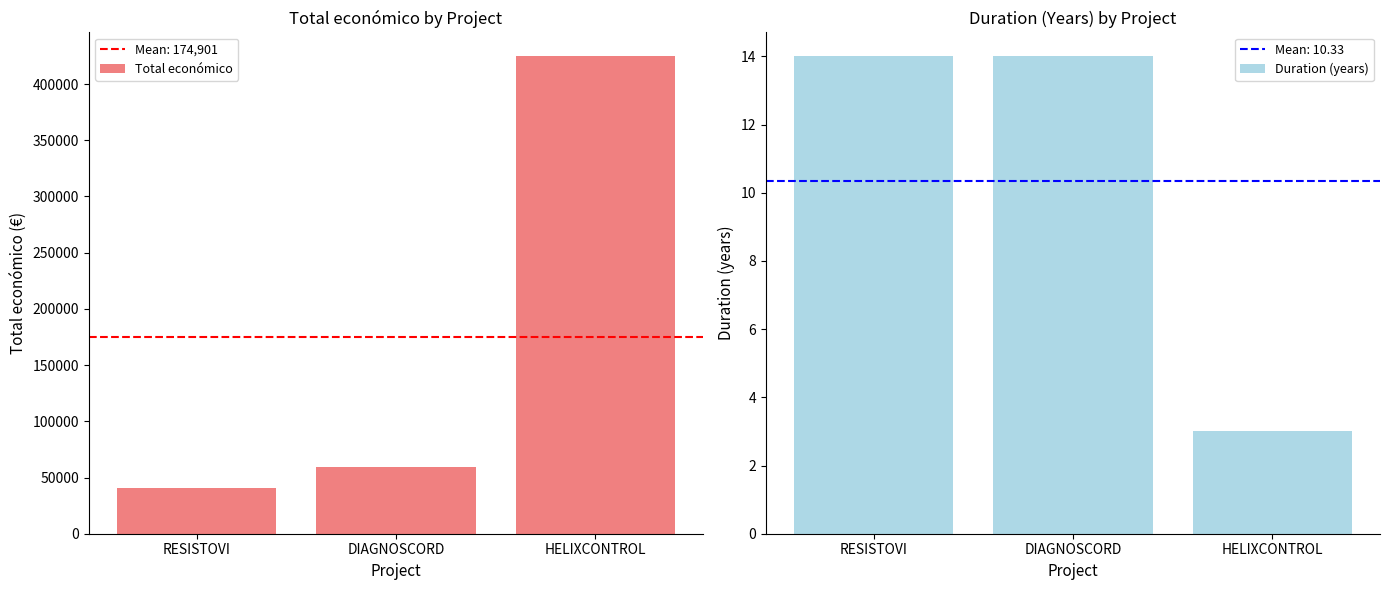

How many groups of bars are there?

3